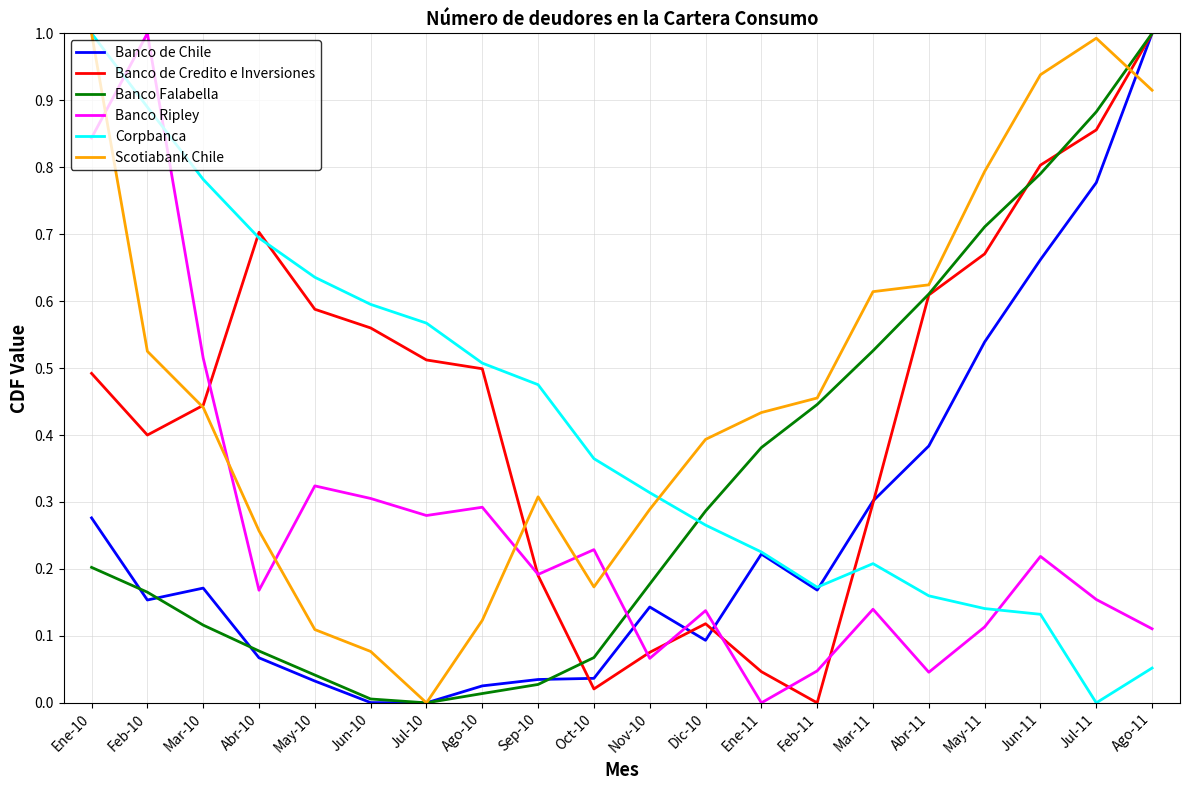

How many interior local valleys does the Banco de Credito e Inversiones series have?

3